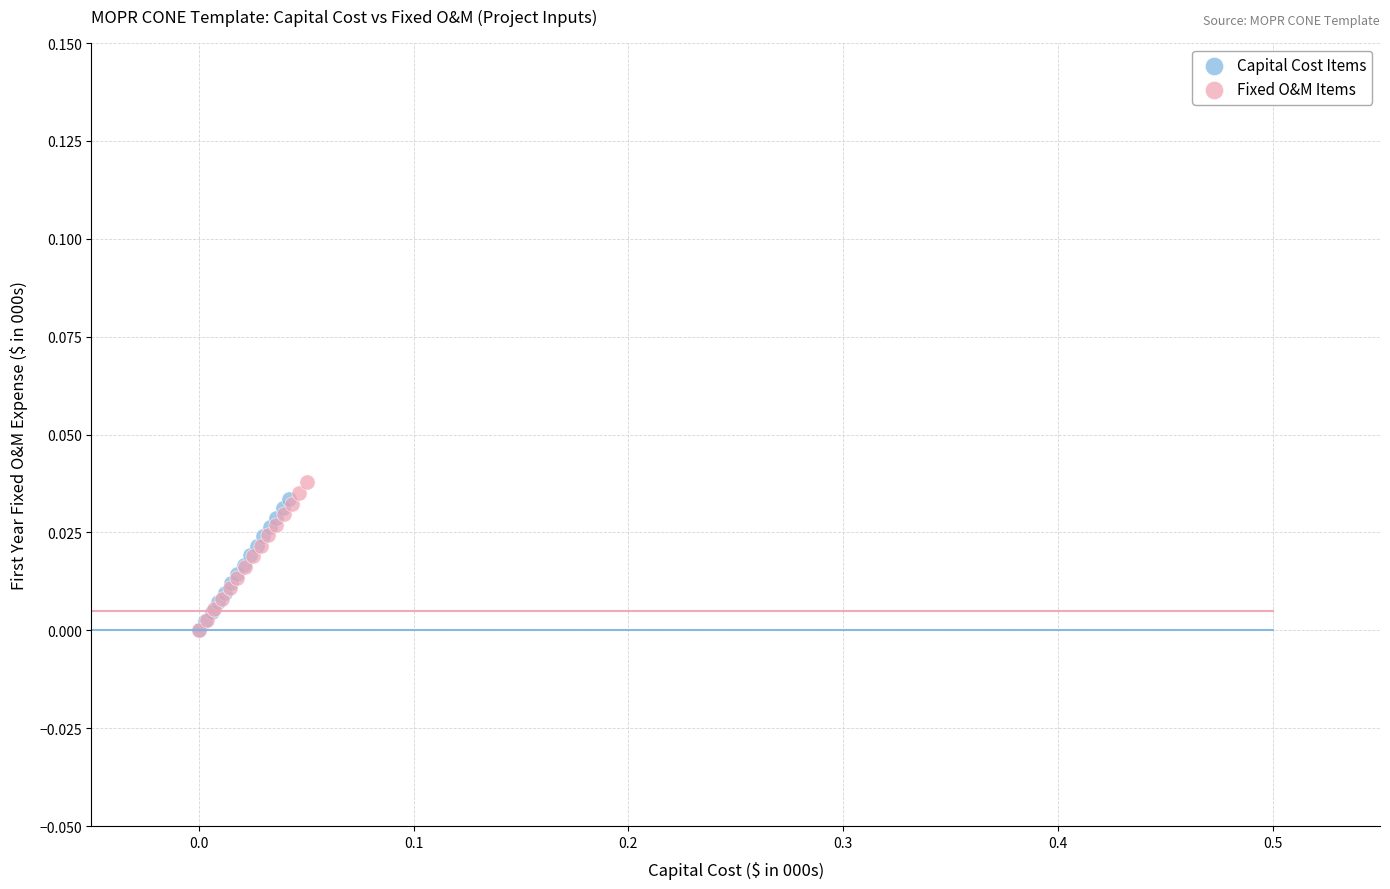

Which series has the largest Y range (max minus min)?

Fixed O&M Items